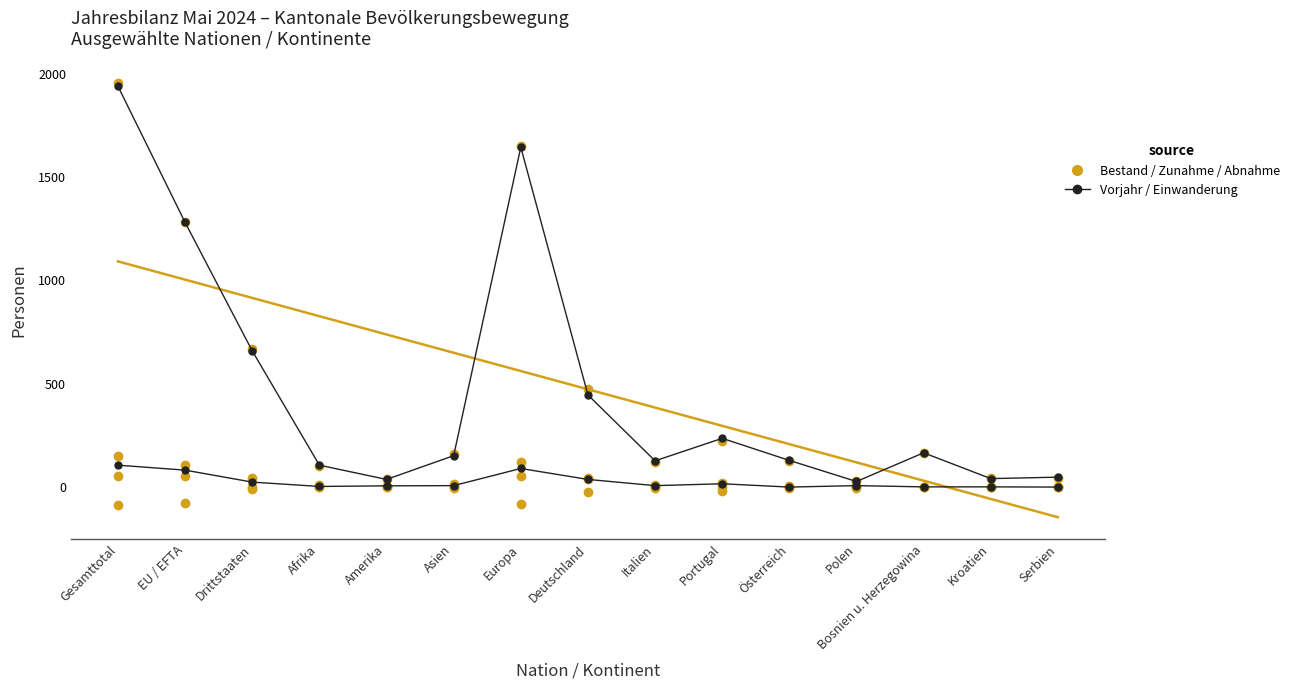

At which category is the sum across all series the highest?

Gesamttotal